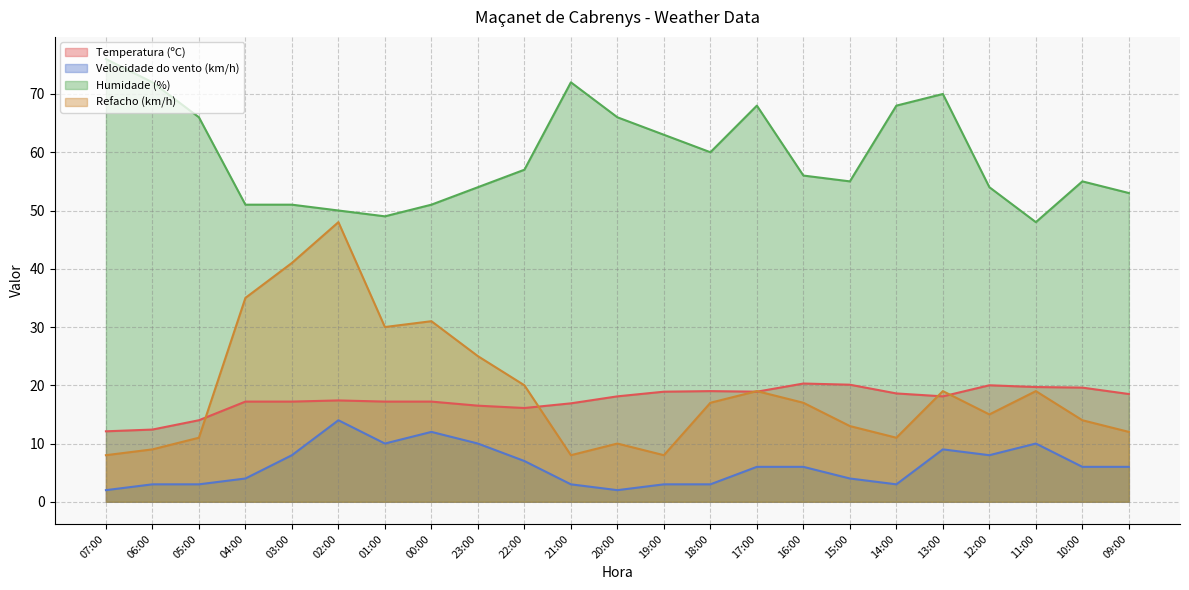

What position from the right is 15:00?

7